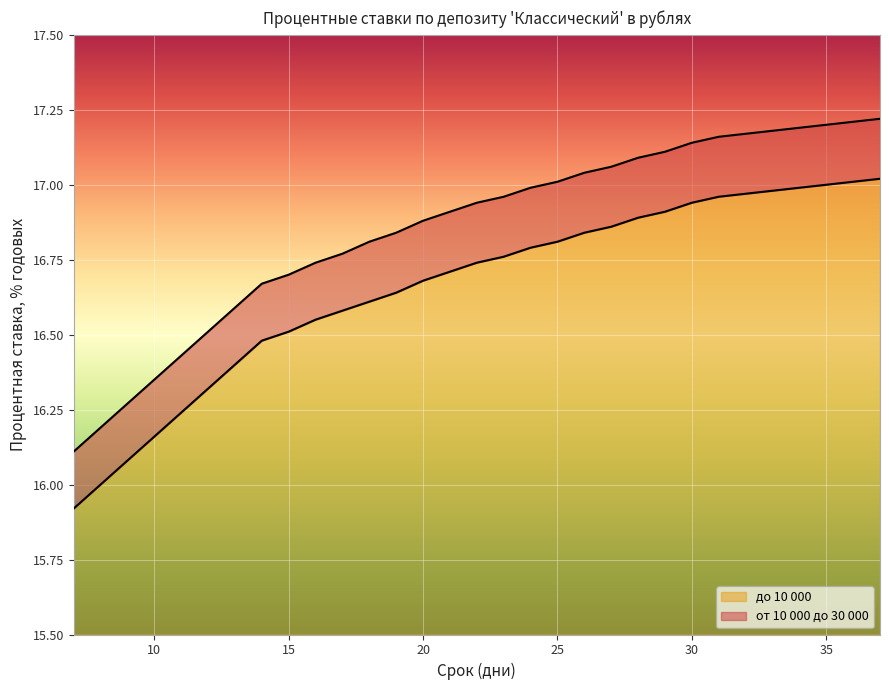

What is the sum of all от 10 000 до 30 000 values?

522.4